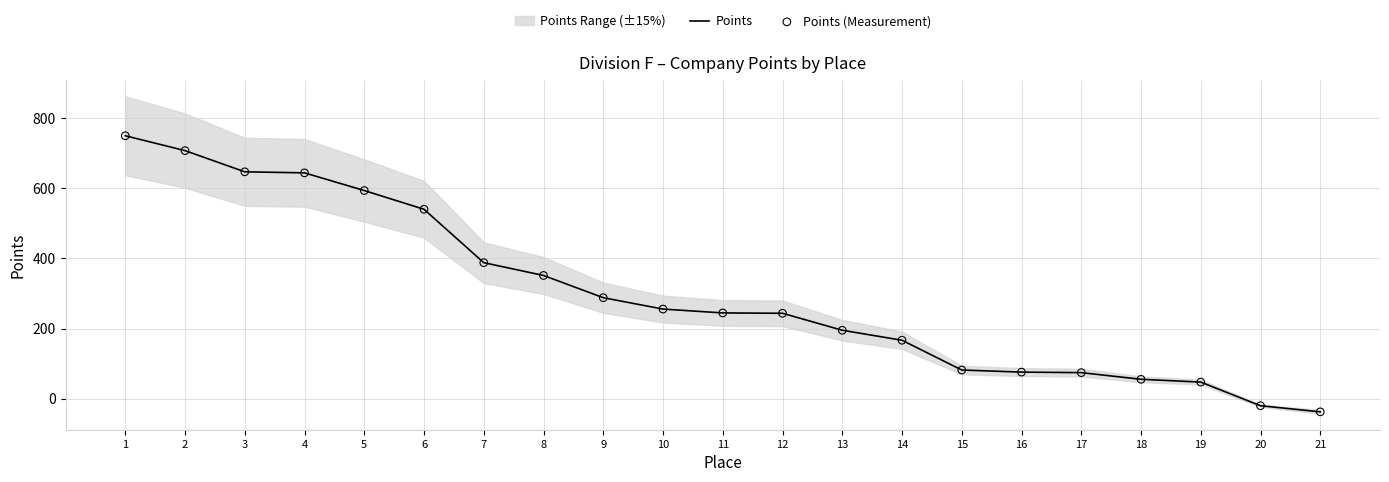

What is the total value across all series at 15?

163.0